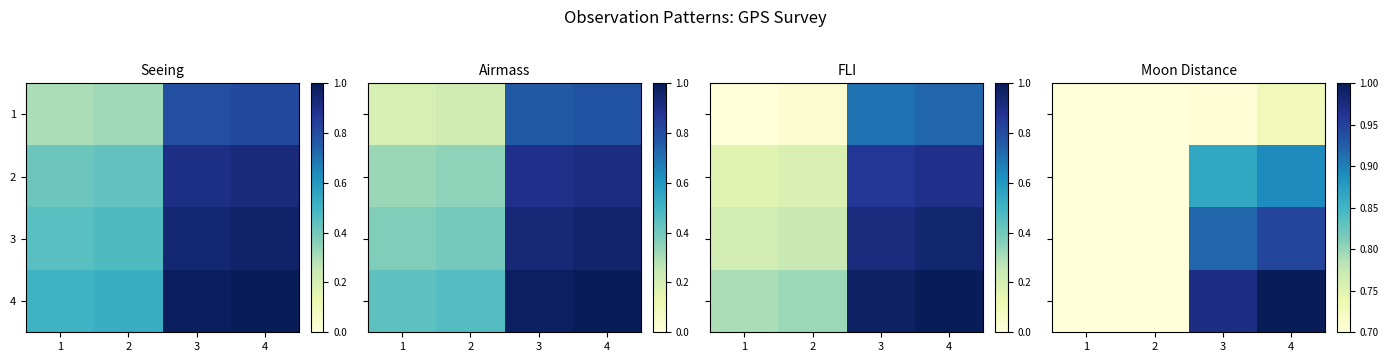

At which category does the chart reach its minimum across all series?

1